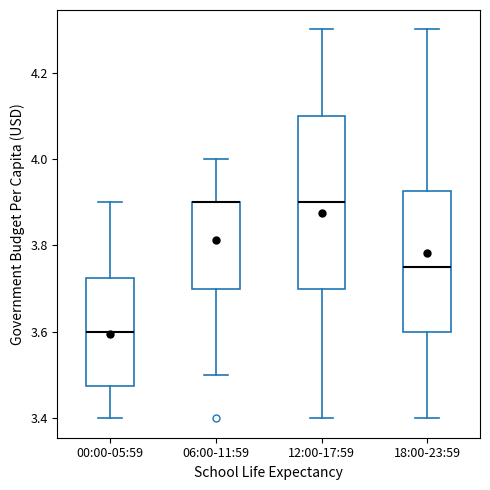

Comparing the boxes themselves (not the whiskers), which one is the tallest?

12:00-17:59